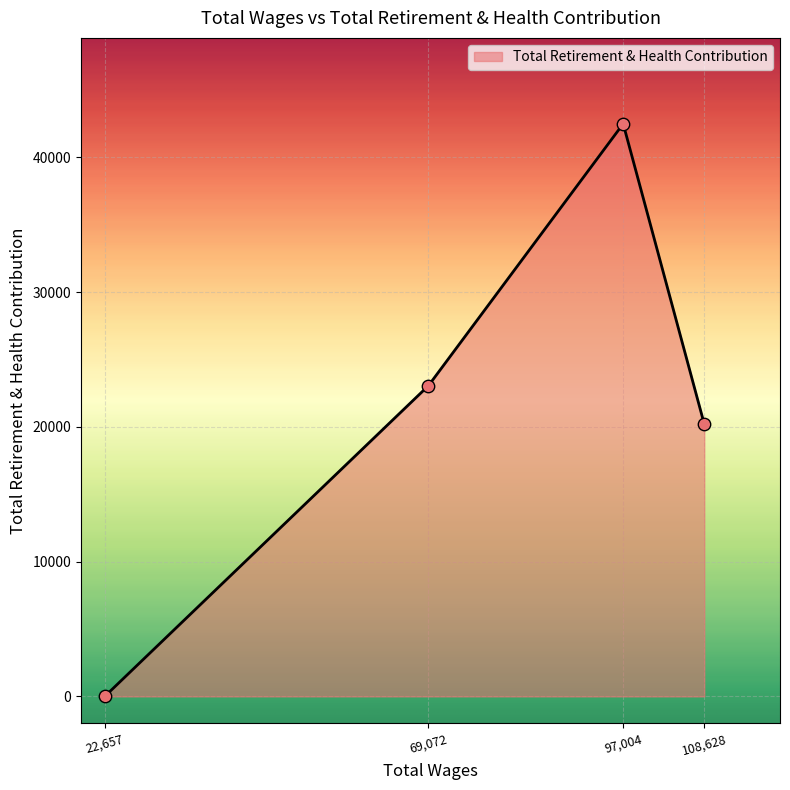

What is the change in value from 69,072 to 108,628?

-2842